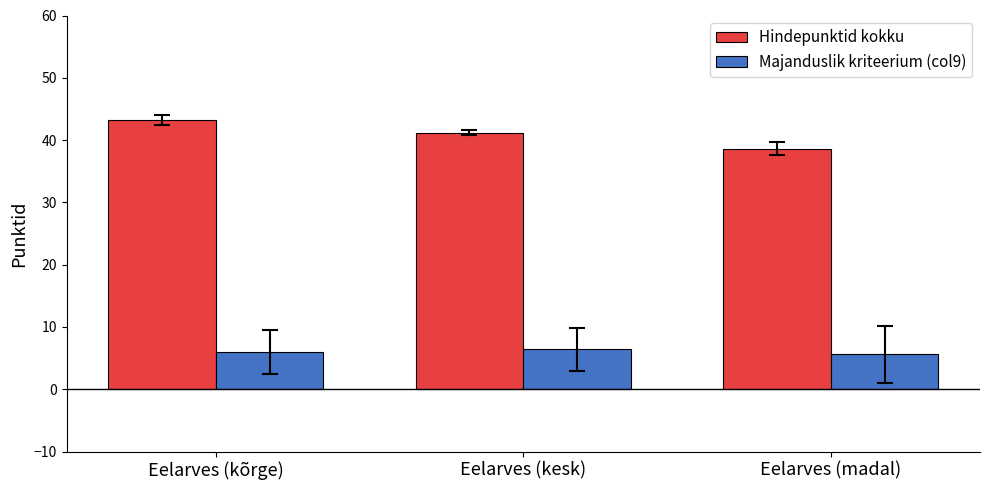

What is the label of the 1st bar from the right?

Eelarves (madal)